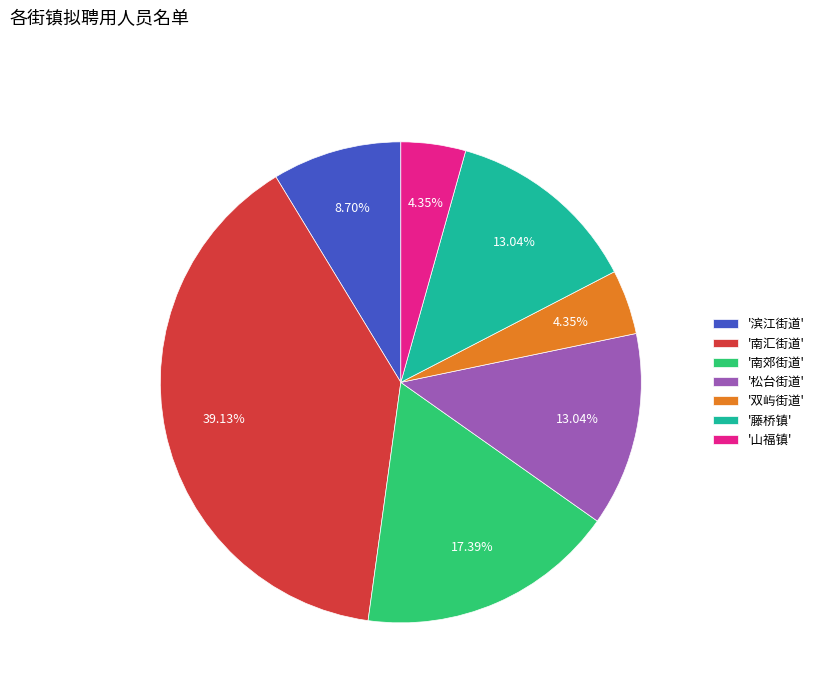

Is the sum of '南汇街道' and '山福镇' greater than half?

No